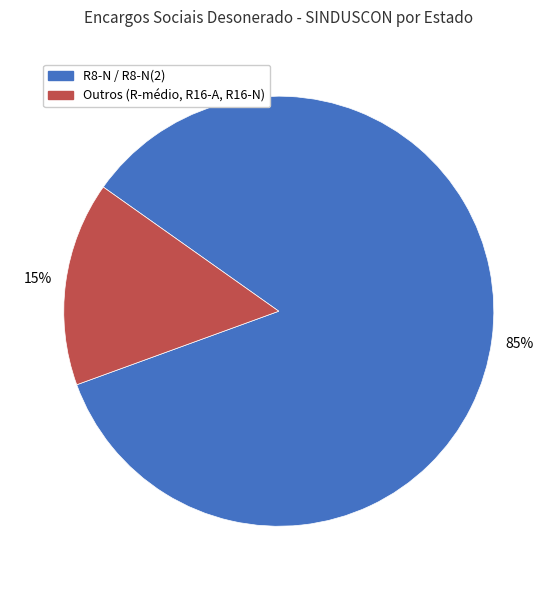

To the nearest percent, what is the average slice percentage?

50%